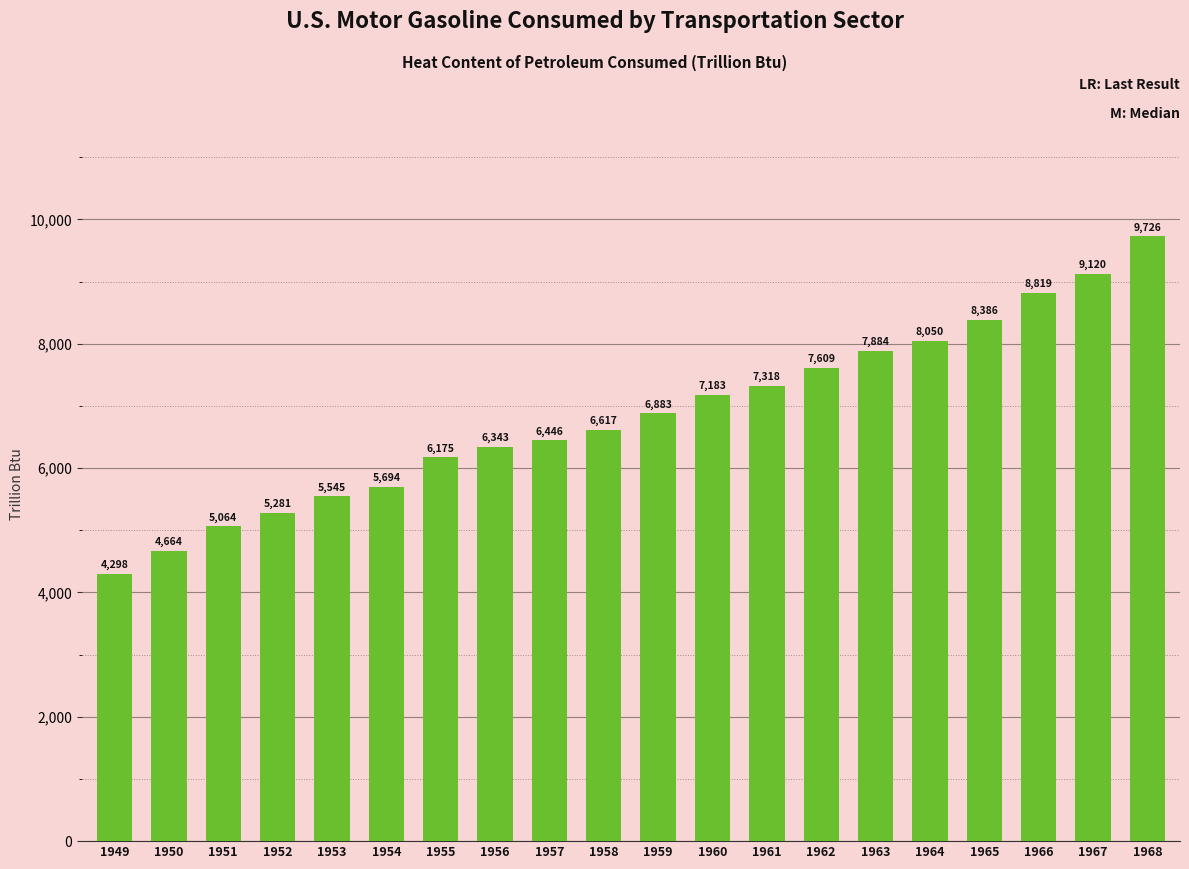

List the labels in order of value, largest first.

1968, 1967, 1966, 1965, 1964, 1963, 1962, 1961, 1960, 1959, 1958, 1957, 1956, 1955, 1954, 1953, 1952, 1951, 1950, 1949